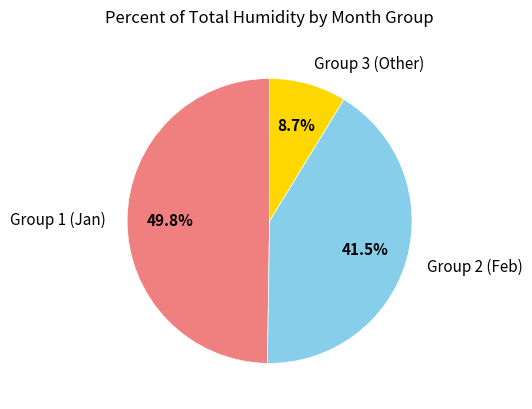

Does any single category account for the majority?

No